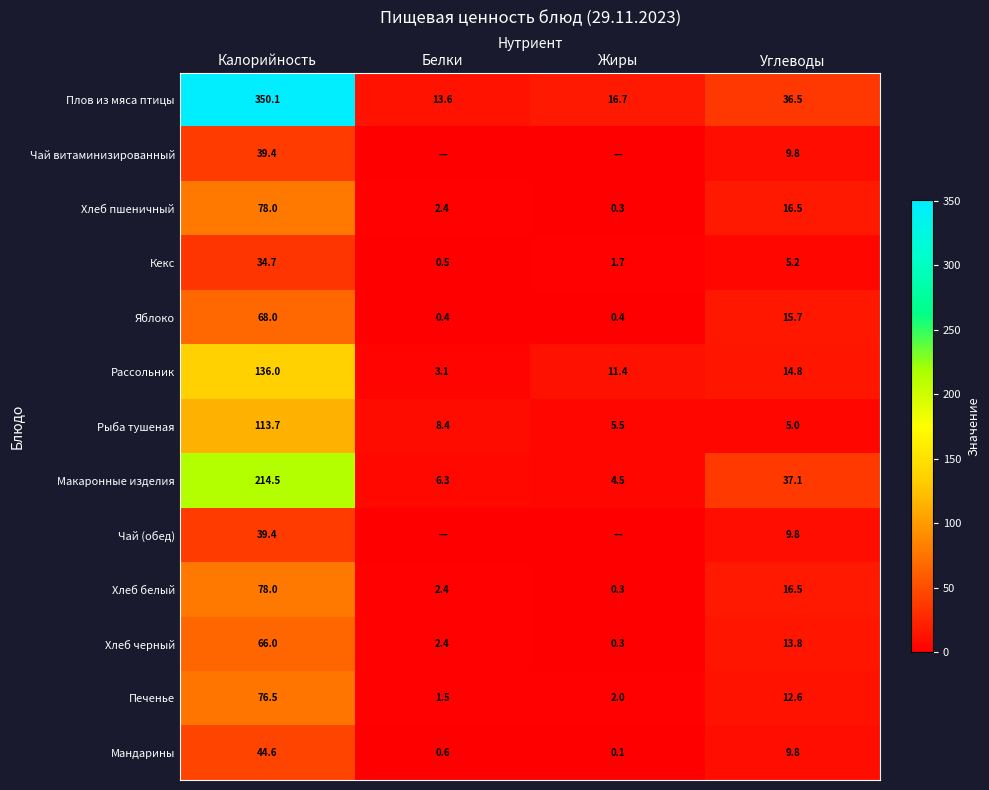

Is the value of Печенье at Углеводы greater than the value of Макаронные изделия at Жиры?

Yes